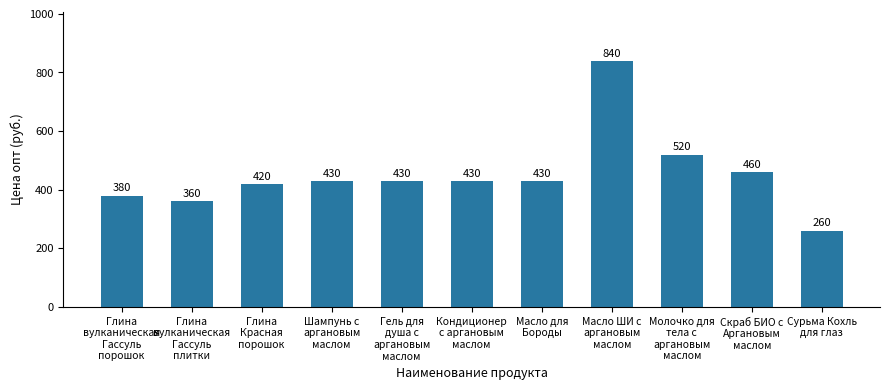

Which category has the highest value across all series?

Масло ШИ с
аргановым
маслом